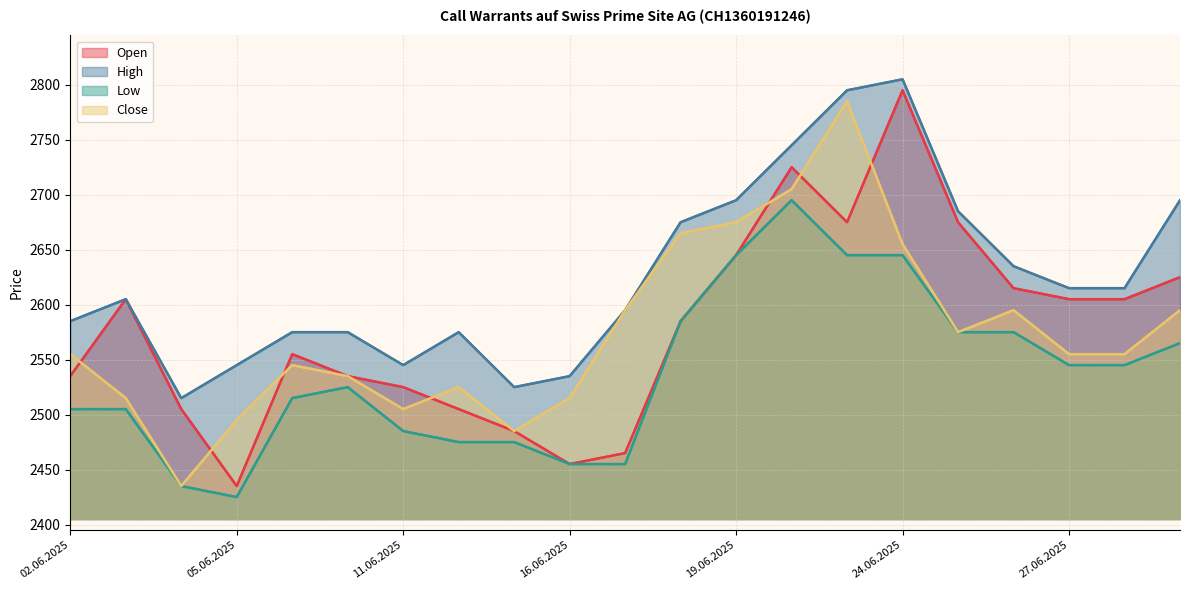

What is the smallest value displayed?

2425